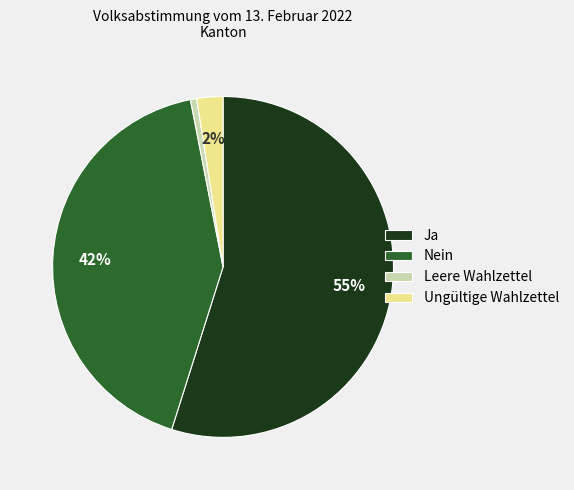

Do Ja and Ungültige Wahlzettel together represent more than half of the pie?

Yes